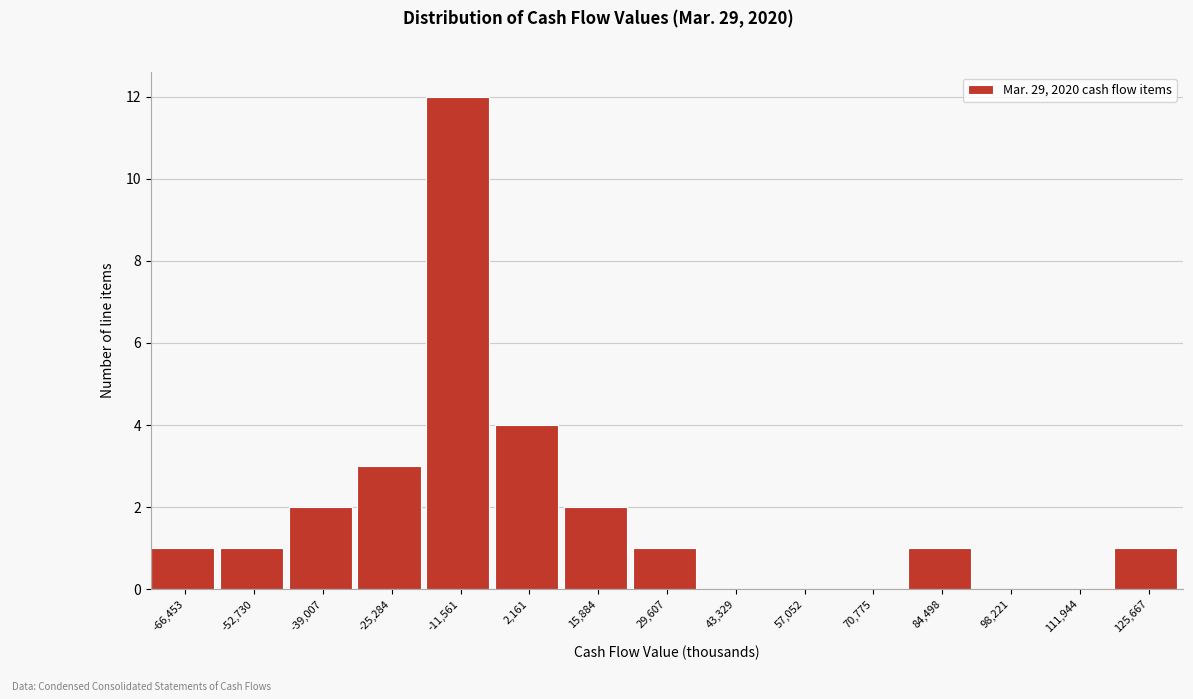

Reading left to right, transcribe all the data shown in this chart.

-66,453=1	-52,730=1	-39,007=2	-25,284=3	-11,561=12	2,161=4	15,884=2	29,607=1	43,329=0	57,052=0	70,775=0	84,498=1	98,221=0	111,944=0	125,667=1